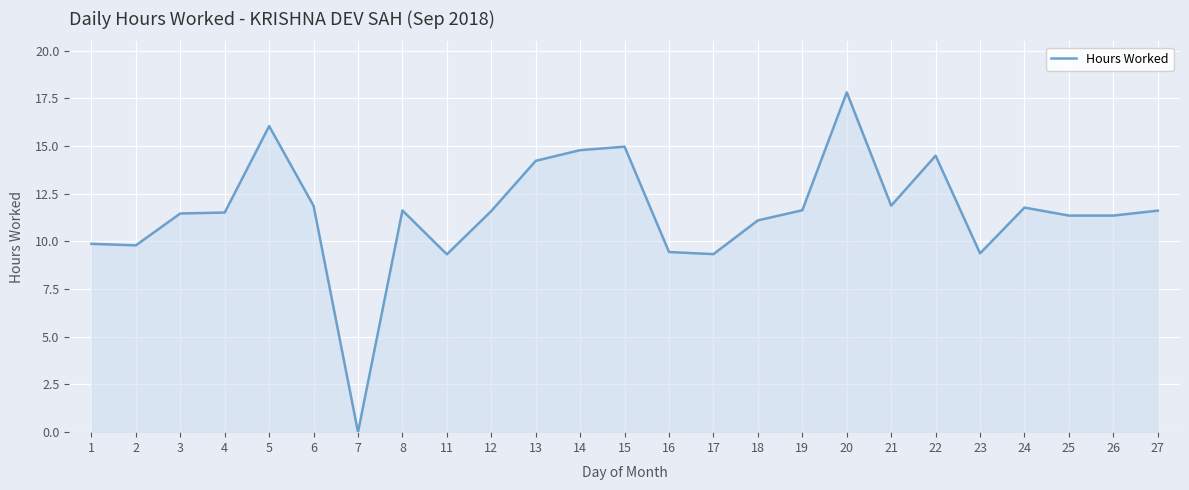

What is the approximate value at 14?

14.8